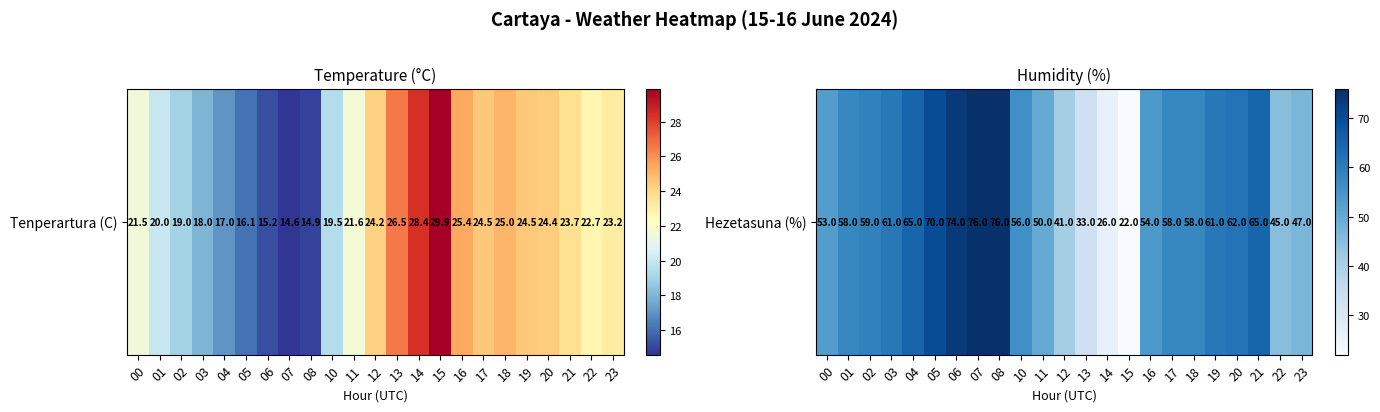

What is the smallest value displayed?

22